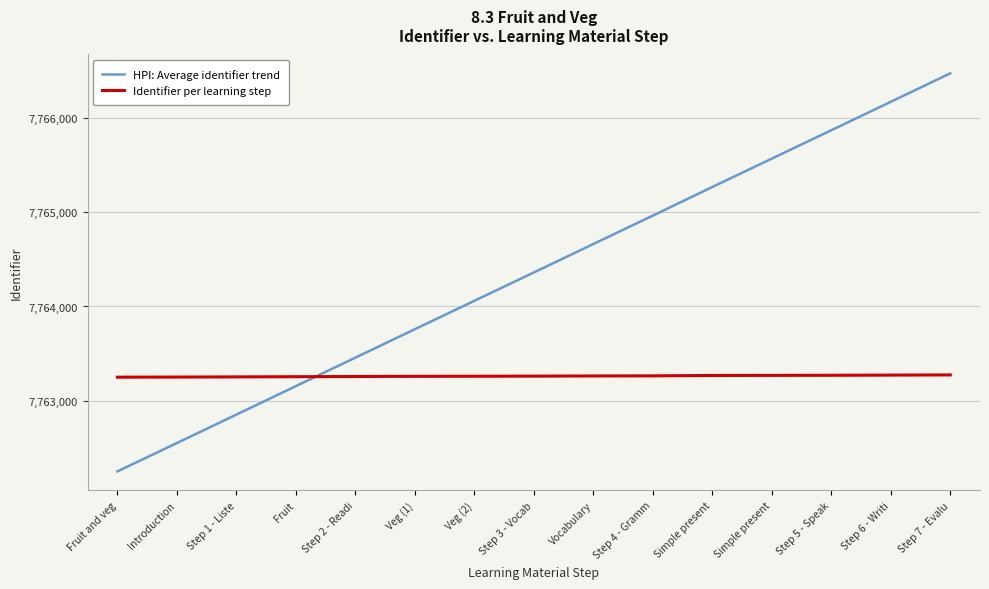

What is the label of the 5th point from the right?

Simple present